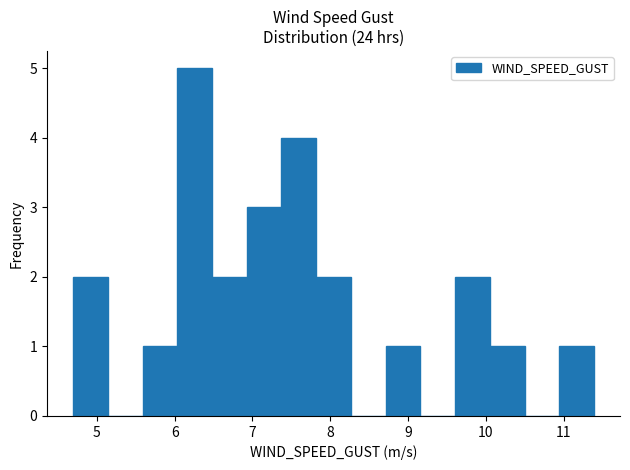

How tall is the bar that spans 9.6 to 10.1 on the x-axis? Neither the bar edges nor the heights are printed on the chart, so give them approximately, as read against the axes.

2